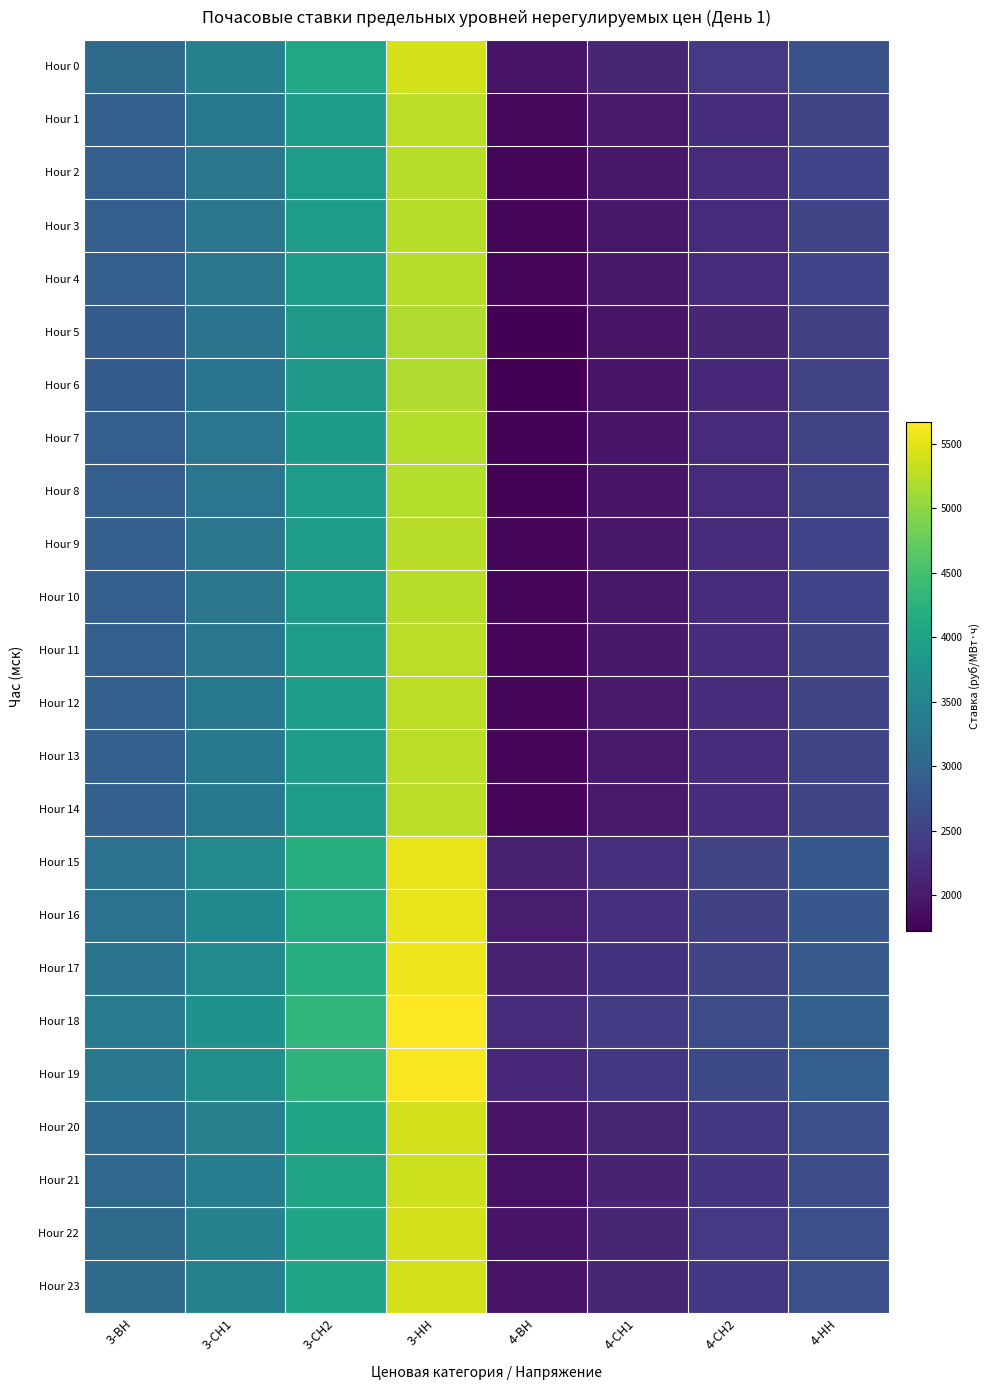

Reading left to right, extract all data points from this chart.

Hour 0: 3-ВН=3093.8	3-СН1=3464.6	3-СН2=4071.5	3-НН=5418.9	4-ВН=1949.9	4-СН1=2156.2	4-СН2=2380.4	4-НН=2698.6
Hour 1: 3-ВН=2951.1	3-СН1=3321.9	3-СН2=3928.8	3-НН=5276.2	4-ВН=1807.2	4-СН1=2013.4	4-СН2=2237.7	4-НН=2555.8
Hour 2: 3-ВН=2921.1	3-СН1=3291.9	3-СН2=3898.8	3-НН=5246.2	4-ВН=1777.2	4-СН1=1983.5	4-СН2=2207.7	4-НН=2525.8
Hour 3: 3-ВН=2921.9	3-СН1=3292.8	3-СН2=3899.6	3-НН=5247.1	4-ВН=1778.0	4-СН1=1984.3	4-СН2=2208.6	4-НН=2526.7
Hour 4: 3-ВН=2917.2	3-СН1=3288.0	3-СН2=3894.9	3-НН=5242.4	4-ВН=1773.3	4-СН1=1979.6	4-СН2=2203.8	4-НН=2522.0
Hour 5: 3-ВН=2869.1	3-СН1=3239.9	3-СН2=3846.8	3-НН=5194.2	4-ВН=1725.2	4-СН1=1931.4	4-СН2=2155.7	4-НН=2473.8
Hour 6: 3-ВН=2880.4	3-СН1=3251.2	3-СН2=3858.1	3-НН=5205.5	4-ВН=1736.5	4-СН1=1942.8	4-СН2=2167.0	4-НН=2485.1
Hour 7: 3-ВН=2900.8	3-СН1=3271.6	3-СН2=3878.5	3-НН=5225.9	4-ВН=1756.9	4-СН1=1963.1	4-СН2=2187.4	4-НН=2505.5
Hour 8: 3-ВН=2904.6	3-СН1=3275.4	3-СН2=3882.3	3-НН=5229.7	4-ВН=1760.7	4-СН1=1966.9	4-СН2=2191.2	4-НН=2509.3
Hour 9: 3-ВН=2916.5	3-СН1=3287.3	3-СН2=3894.2	3-НН=5241.6	4-ВН=1772.6	4-СН1=1978.8	4-СН2=2203.1	4-НН=2521.2
Hour 10: 3-ВН=2919.8	3-СН1=3290.6	3-СН2=3897.5	3-НН=5244.9	4-ВН=1775.9	4-СН1=1982.2	4-СН2=2206.4	4-НН=2524.6
Hour 11: 3-ВН=2938.8	3-СН1=3309.7	3-СН2=3916.5	3-НН=5264.0	4-ВН=1794.9	4-СН1=2001.2	4-СН2=2225.4	4-НН=2543.6
Hour 12: 3-ВН=2944.2	3-СН1=3315.1	3-СН2=3921.9	3-НН=5269.4	4-ВН=1800.3	4-СН1=2006.6	4-СН2=2230.8	4-НН=2549.0
Hour 13: 3-ВН=2941.7	3-СН1=3312.5	3-СН2=3919.4	3-НН=5266.8	4-ВН=1797.8	4-СН1=2004.0	4-СН2=2228.3	4-НН=2546.4
Hour 14: 3-ВН=2942.7	3-СН1=3313.5	3-СН2=3920.4	3-НН=5267.8	4-ВН=1798.8	4-СН1=2005.0	4-СН2=2229.3	4-НН=2547.4
Hour 15: 3-ВН=3213.2	3-СН1=3584.0	3-СН2=4190.9	3-НН=5538.4	4-ВН=2069.3	4-СН1=2275.6	4-СН2=2499.8	4-НН=2818.0
Hour 16: 3-ВН=3190.4	3-СН1=3561.2	3-СН2=4168.1	3-НН=5515.5	4-ВН=2046.5	4-СН1=2252.7	4-СН2=2477.0	4-НН=2795.1
Hour 17: 3-ВН=3240.8	3-СН1=3611.7	3-СН2=4218.5	3-НН=5566.0	4-ВН=2096.9	4-СН1=2303.2	4-СН2=2527.4	4-НН=2845.6
Hour 18: 3-ВН=3343.4	3-СН1=3714.2	3-СН2=4321.1	3-НН=5668.6	4-ВН=2199.5	4-СН1=2405.8	4-СН2=2630.1	4-НН=2948.2
Hour 19: 3-ВН=3303.1	3-СН1=3673.9	3-СН2=4280.8	3-НН=5628.2	4-ВН=2159.1	4-СН1=2365.4	4-СН2=2589.7	4-НН=2907.8
Hour 20: 3-ВН=3077.0	3-СН1=3447.8	3-СН2=4054.7	3-НН=5402.1	4-ВН=1933.1	4-СН1=2139.3	4-СН2=2363.6	4-НН=2681.7
Hour 21: 3-ВН=3046.1	3-СН1=3416.9	3-СН2=4023.8	3-НН=5371.3	4-ВН=1902.2	4-СН1=2108.5	4-СН2=2332.8	4-НН=2650.9
Hour 22: 3-ВН=3086.7	3-СН1=3457.6	3-СН2=4064.4	3-НН=5411.9	4-ВН=1942.8	4-СН1=2149.1	4-СН2=2373.3	4-НН=2691.5
Hour 23: 3-ВН=3081.8	3-СН1=3452.6	3-СН2=4059.5	3-НН=5407.0	4-ВН=1937.9	4-СН1=2144.2	4-СН2=2368.4	4-НН=2686.6